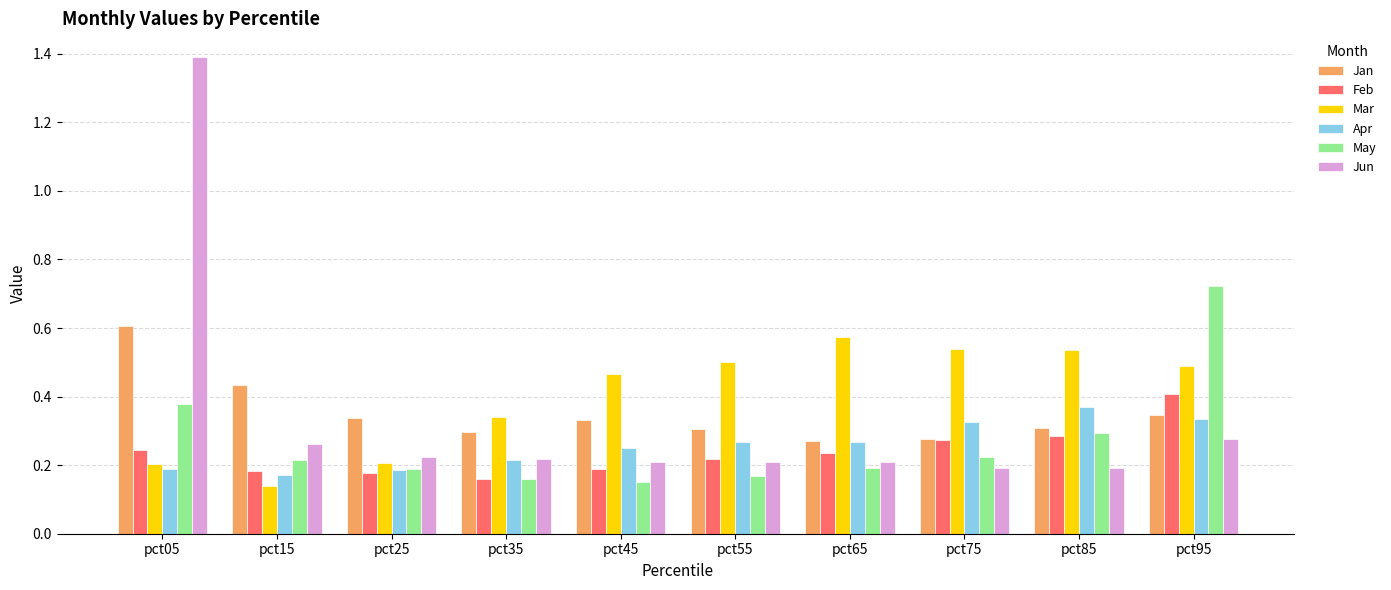

The Feb series shows 0.1 at pct35. True or false?

False